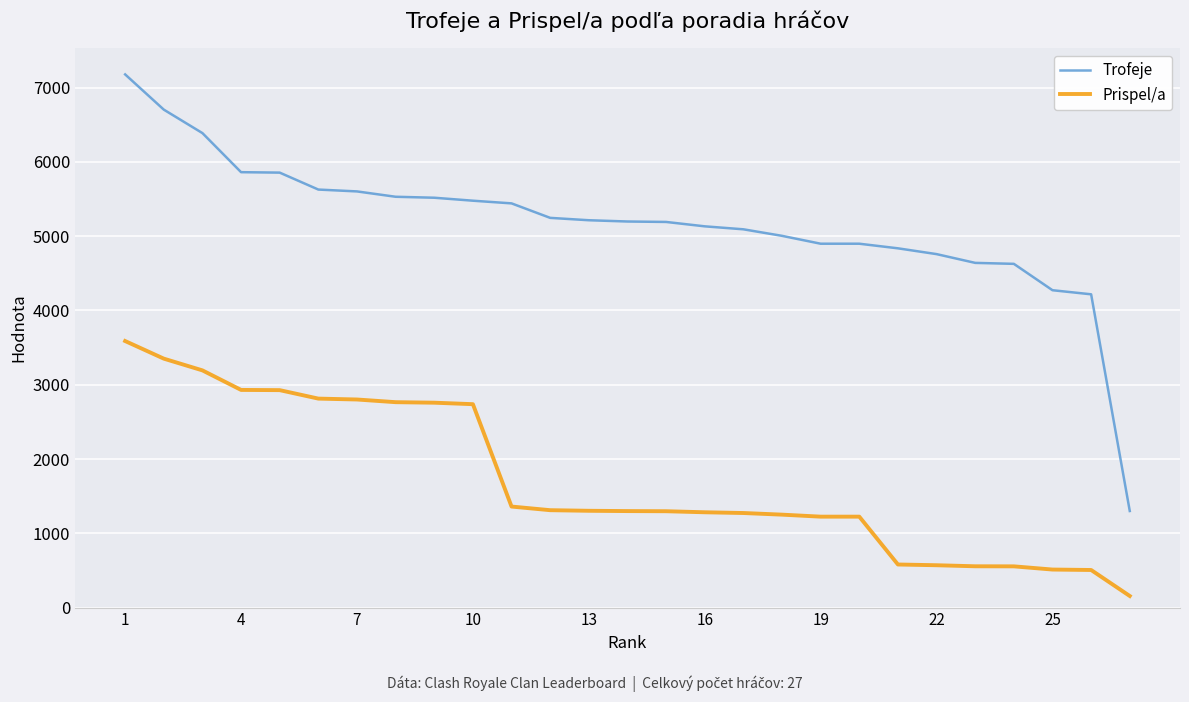

Which series has the largest range (max minus min)?

Trofeje